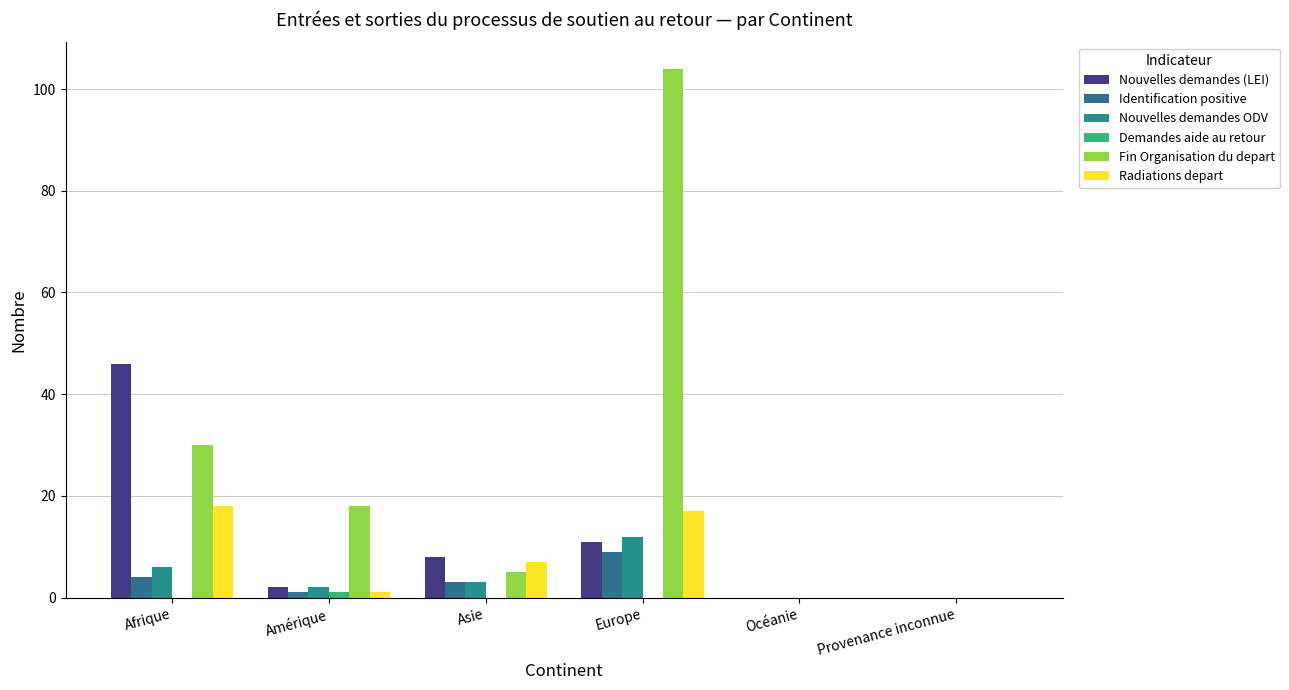

Reading right to left, transcribe all the data shown in this chart.

Nouvelles demandes (LEI): Provenance inconnue=0	Océanie=0	Europe=11	Asie=8	Amérique=2	Afrique=46
Identification positive: Provenance inconnue=0	Océanie=0	Europe=9	Asie=3	Amérique=1	Afrique=4
Nouvelles demandes ODV: Provenance inconnue=0	Océanie=0	Europe=12	Asie=3	Amérique=2	Afrique=6
Demandes aide au retour: Provenance inconnue=0	Océanie=0	Europe=0	Asie=0	Amérique=1	Afrique=0
Fin Organisation du depart: Provenance inconnue=0	Océanie=0	Europe=104	Asie=5	Amérique=18	Afrique=30
Radiations depart: Provenance inconnue=0	Océanie=0	Europe=17	Asie=7	Amérique=1	Afrique=18